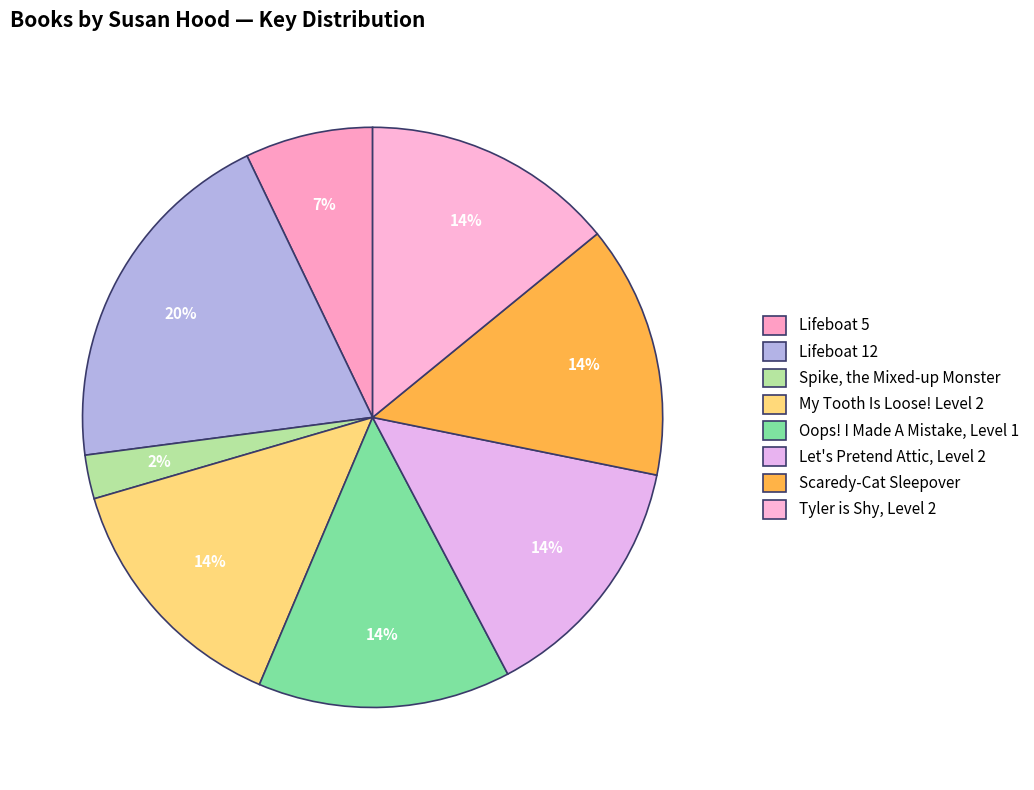

How many segments does this pie chart have?

8